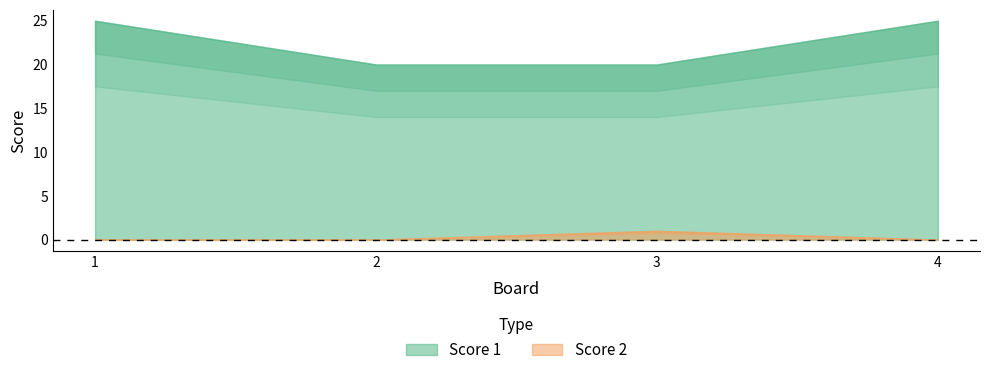

Reading left to right, what are all the values shown in this chart?

Score 1: 25	20	20	25
Score 2: 0	0	1	0